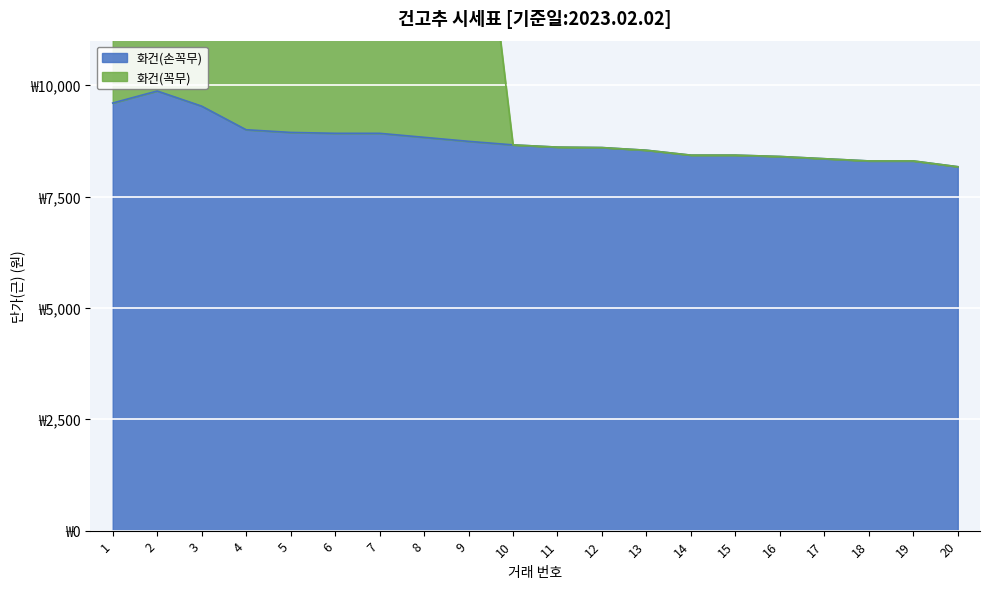

Reading left to right, extract all data points from this chart.

화건(손꼭무): 9600	9870	9530	9000	8940	8920	8920	8830	8740	8660	8610	8600	8540	8430	8430	8400	8350	8300	8300	8170
화건(꼭무): 18260	18410	18030	17450	17290	17230	17220	17130	17010	8660	8610	8600	8540	8430	8430	8400	8350	8300	8300	8170